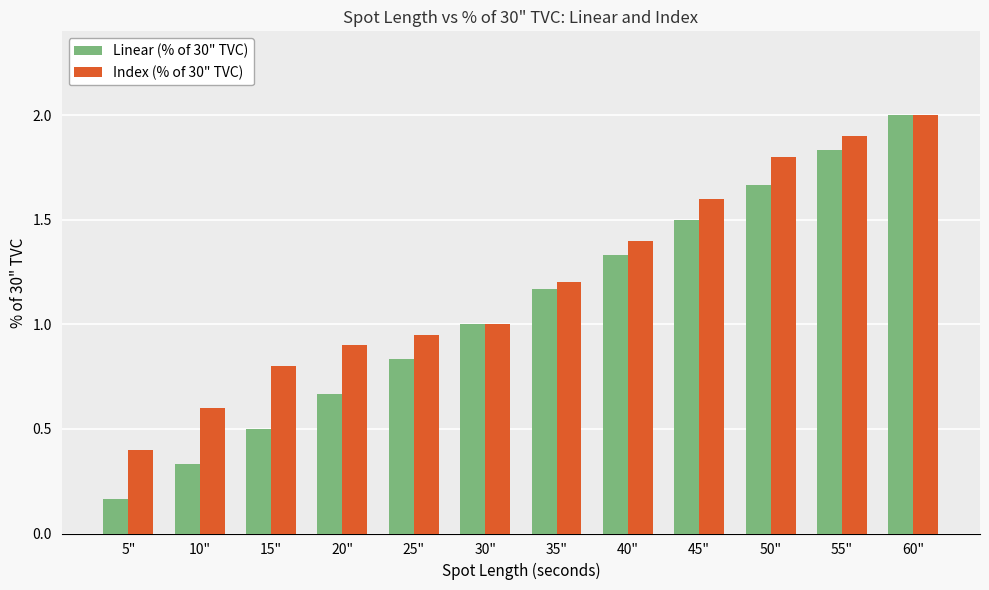

At how many categories does at least one series exceed 0?

12